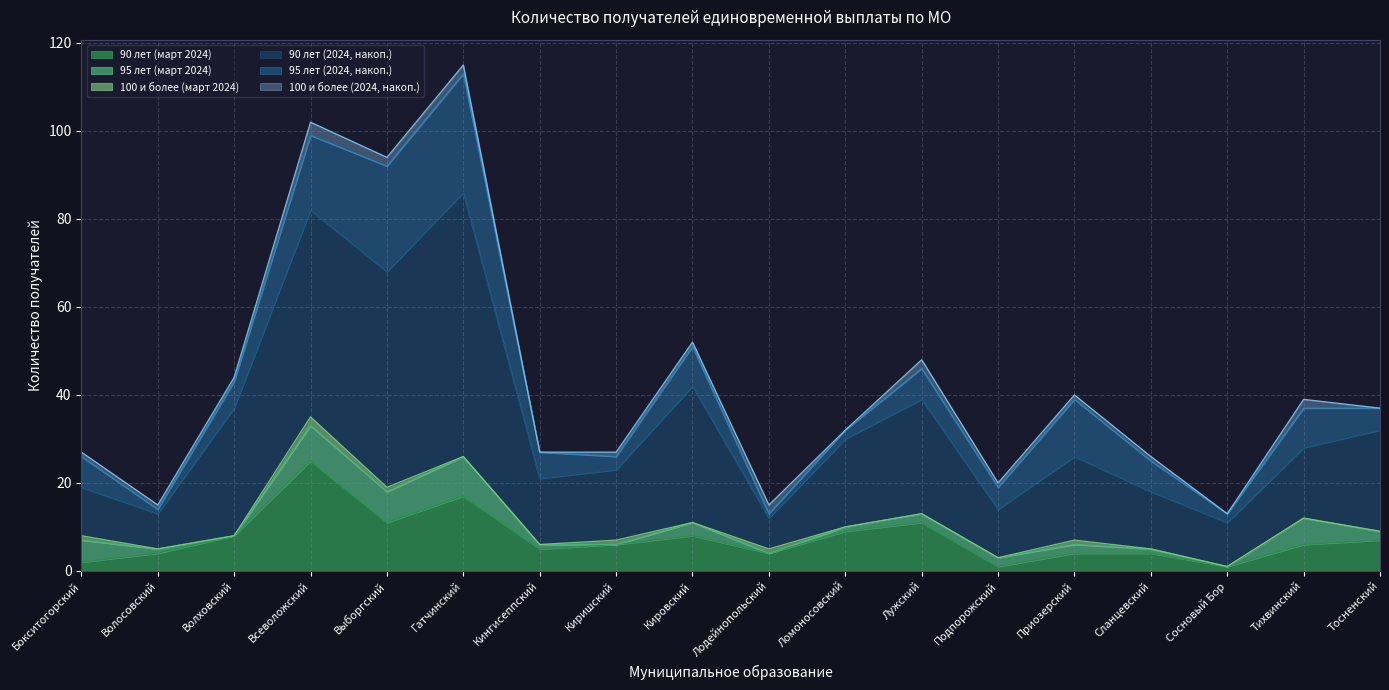

What is the average value of the 90 лет (март 2024) series?

7